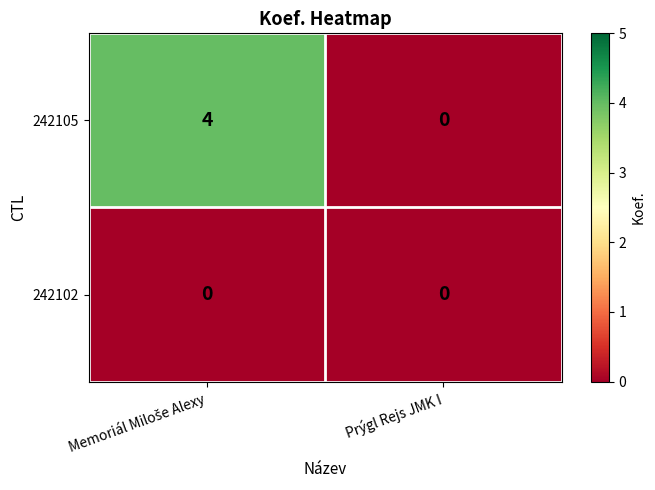

What is the highest value of the 242105 series?

4